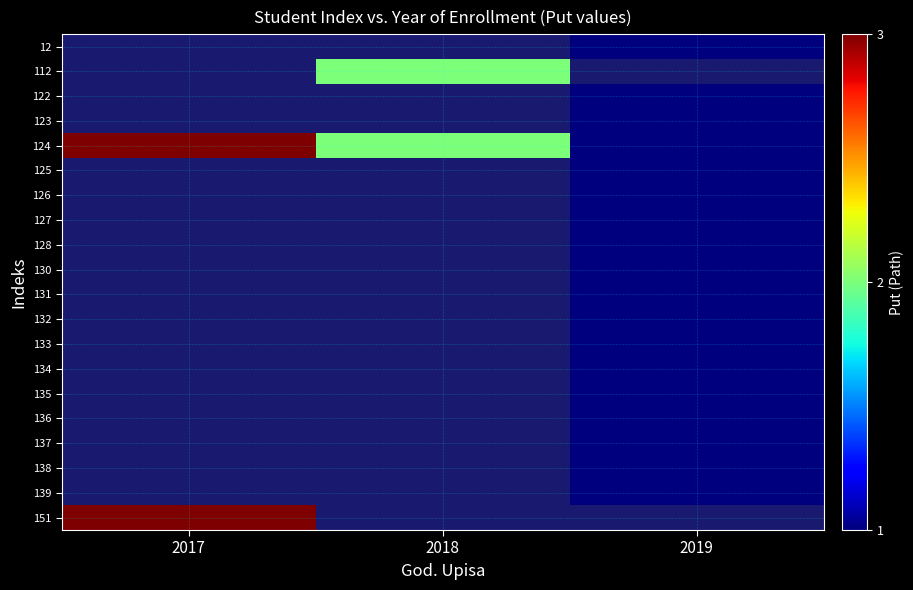

Between 2019 and 2017, which is larger?

2017